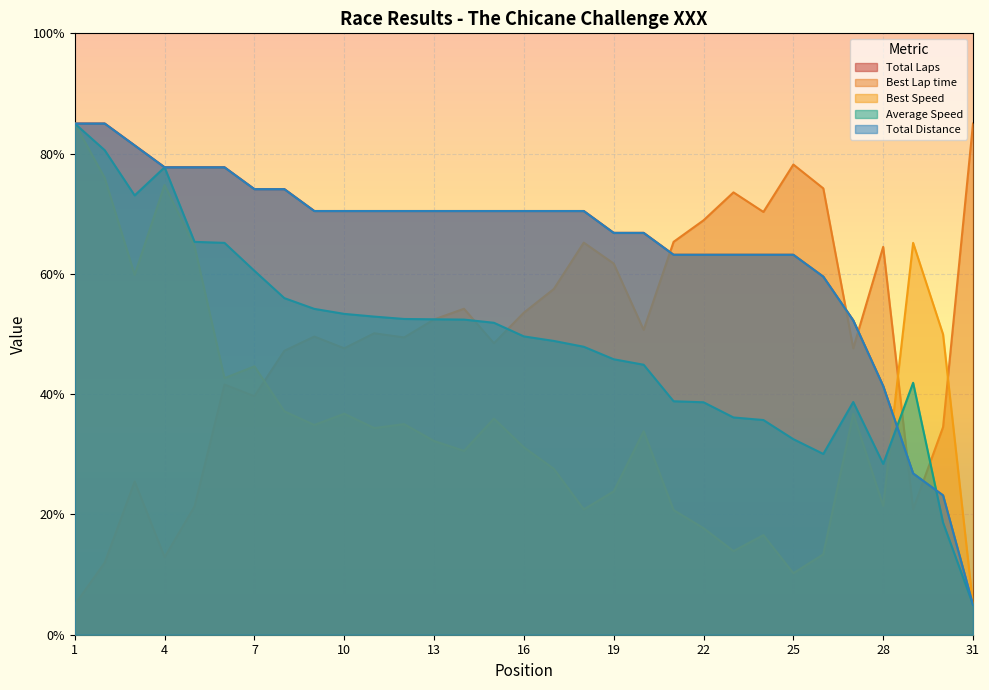

At 18, list the series in order from smallest to largest.

Best Speed, Average Speed, Best Lap time, Total Laps, Total Distance